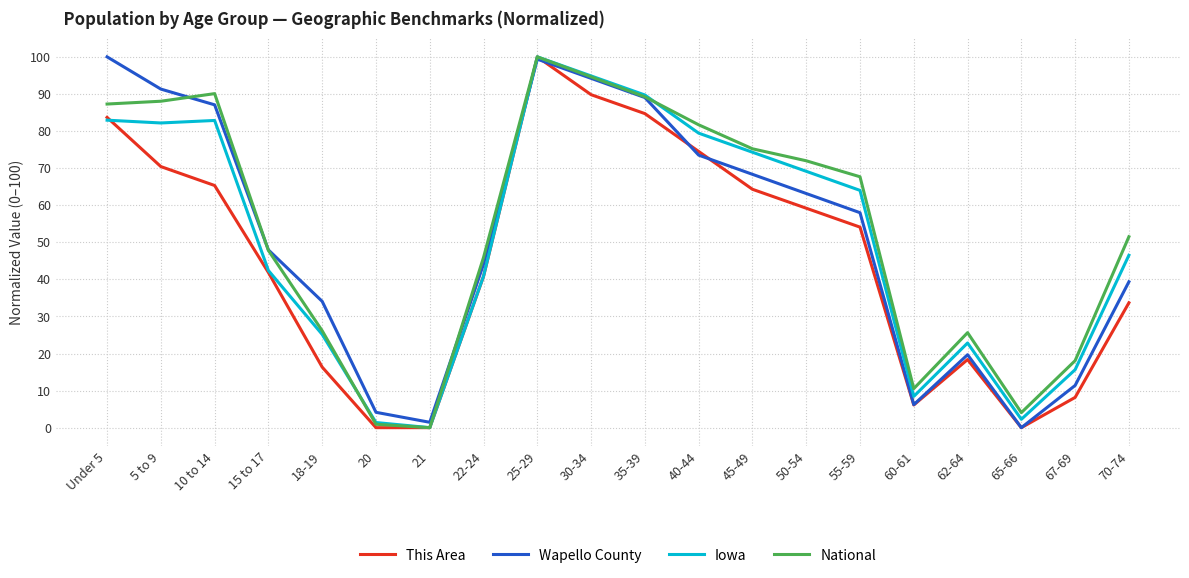

The Iowa series shows 46.5 at 70-74. True or false?

True